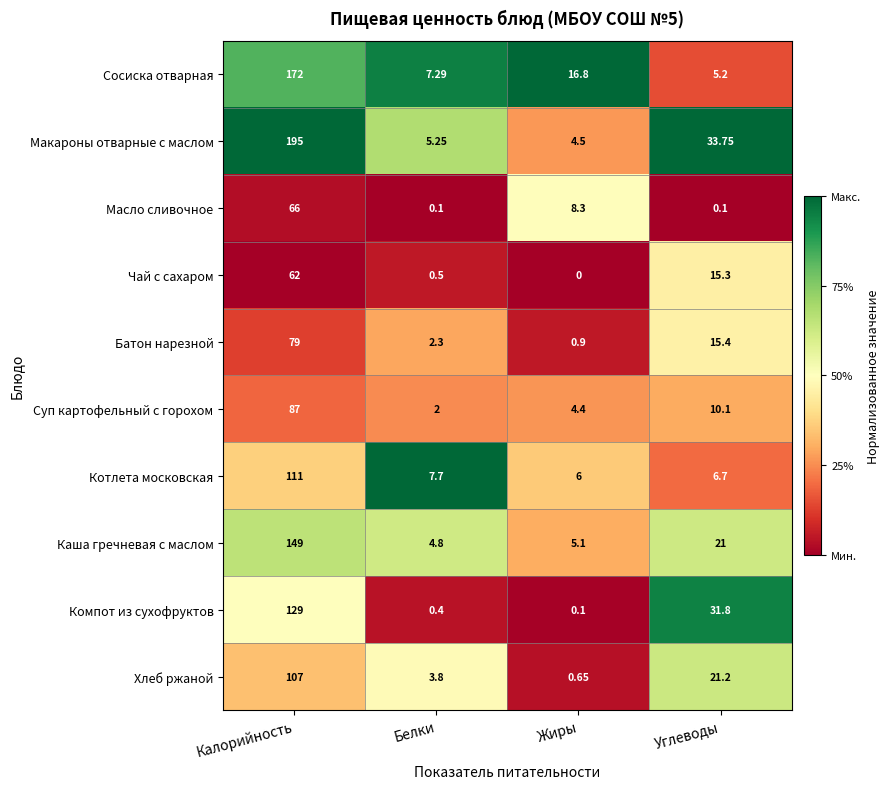

List the labels in order of Компот из сухофруктов value, smallest first.

Жиры, Белки, Углеводы, Калорийность